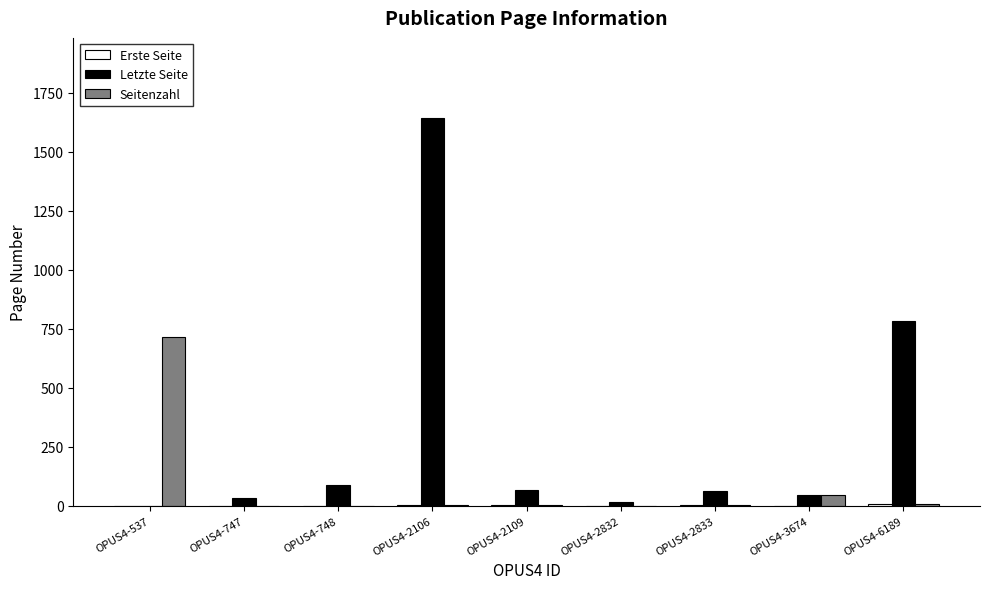

Where is Letzte Seite nearest to the value 820?

OPUS4-6189